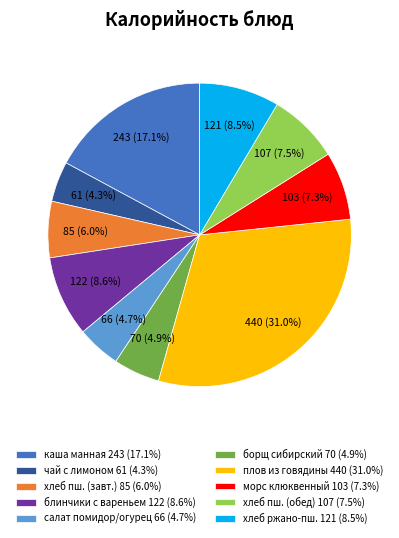

Which has a higher value, чай с лимоном 61 (4.3%) or блинчики с вареньем 122 (8.6%)?

блинчики с вареньем 122 (8.6%)